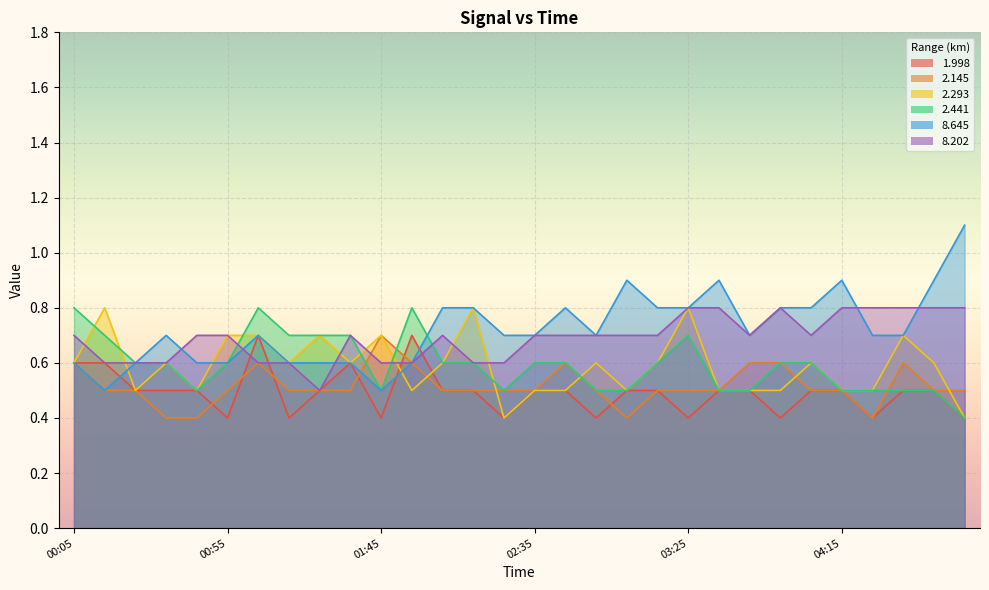

At how many categories does at least one series exceed 0?

30